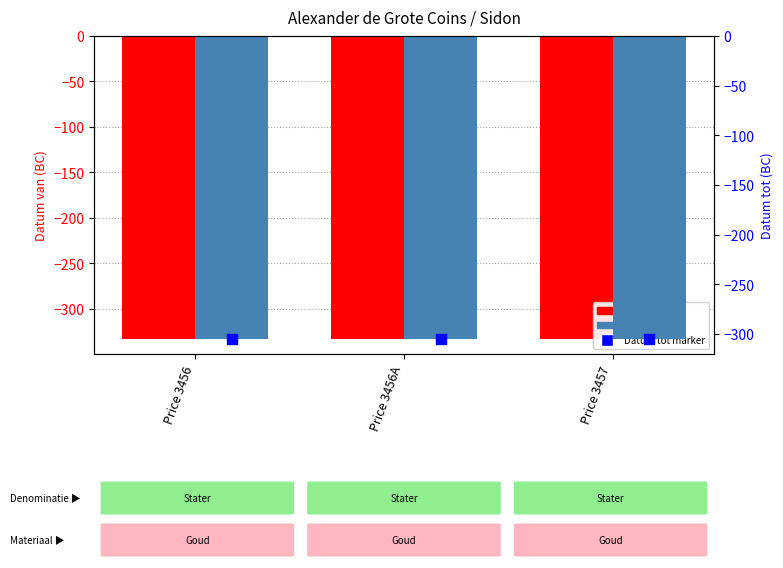

Which series contains the highest Y value?

Datum tot